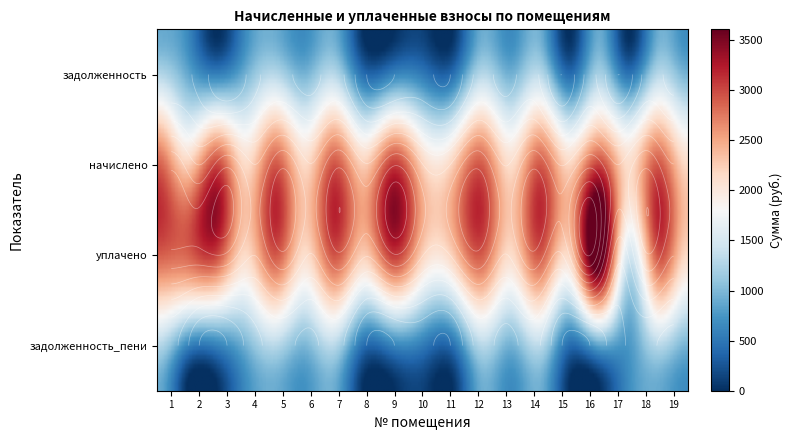

Where is начислено nearest to the value 2376?

1